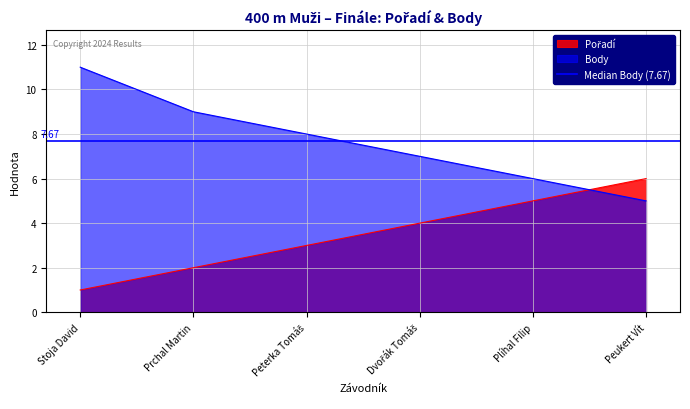

What is the maximum value for Body?

11